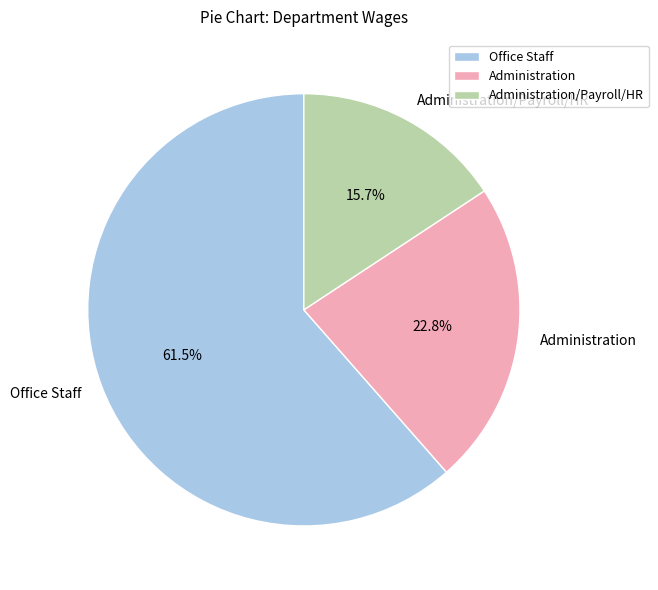

Is there a majority slice in this chart?

Yes